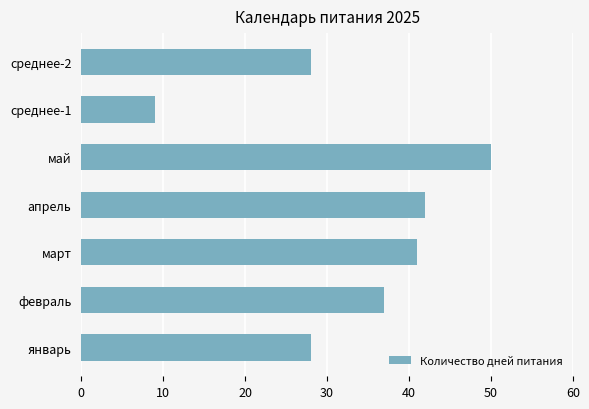

What is the change in value from февраль to март?

+4